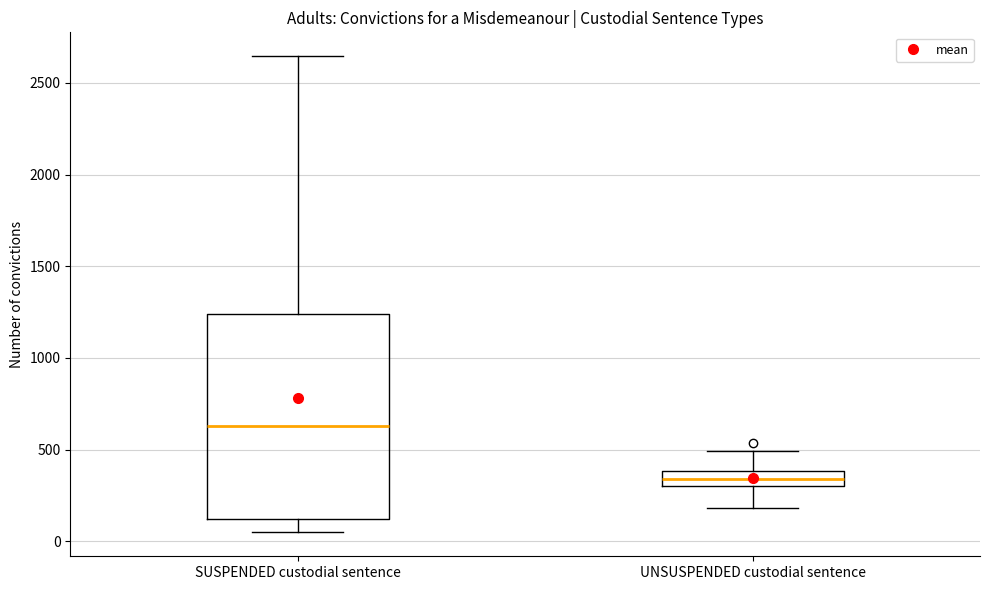

Reading left to right, transcribe this box plot: for each box, give where its median line is, the range the box spans, and where its two whiskers end, as read against the y-axis. The values are not printed on the chart, so give them approximately, as read against the axis.

SUSPENDED custodial sentence: median 650, box 100 to 1250, whiskers 50 to 2650
UNSUSPENDED custodial sentence: median 350, box 300 to 400, whiskers 200 to 500